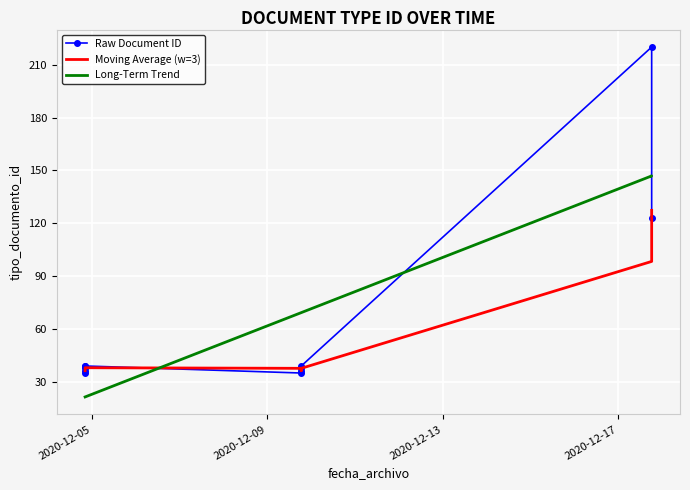

What is the value of the 1st point from the left?

35